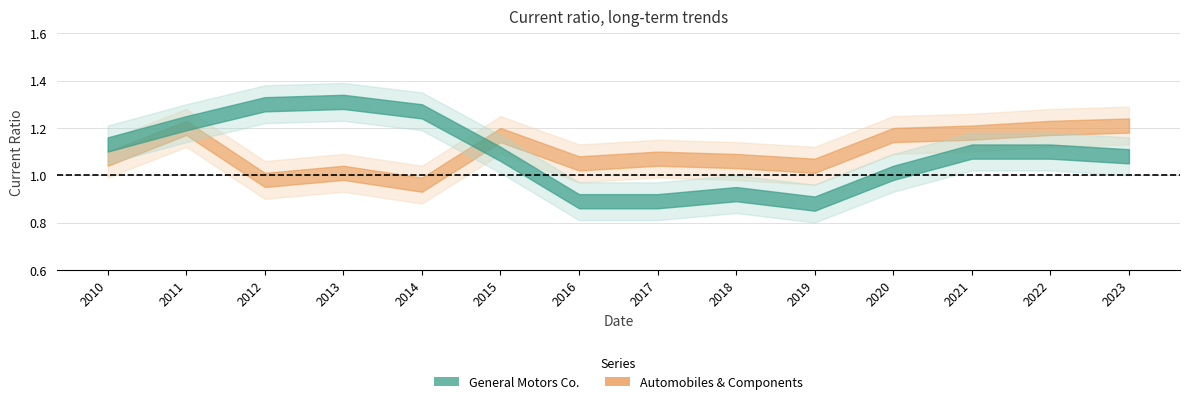

Reading left to right, transcribe all the data shown in this chart.

General Motors Co.: 2010=1.1	2011=1.2	2012=1.3	2013=1.3	2014=1.3	2015=1.1	2016=0.9	2017=0.9	2018=0.9	2019=0.9	2020=1.0	2021=1.1	2022=1.1	2023=1.1
Automobiles & Components: 2010=1.1	2011=1.2	2012=1.0	2013=1.0	2014=1.0	2015=1.2	2016=1.1	2017=1.1	2018=1.1	2019=1.0	2020=1.2	2021=1.2	2022=1.2	2023=1.2